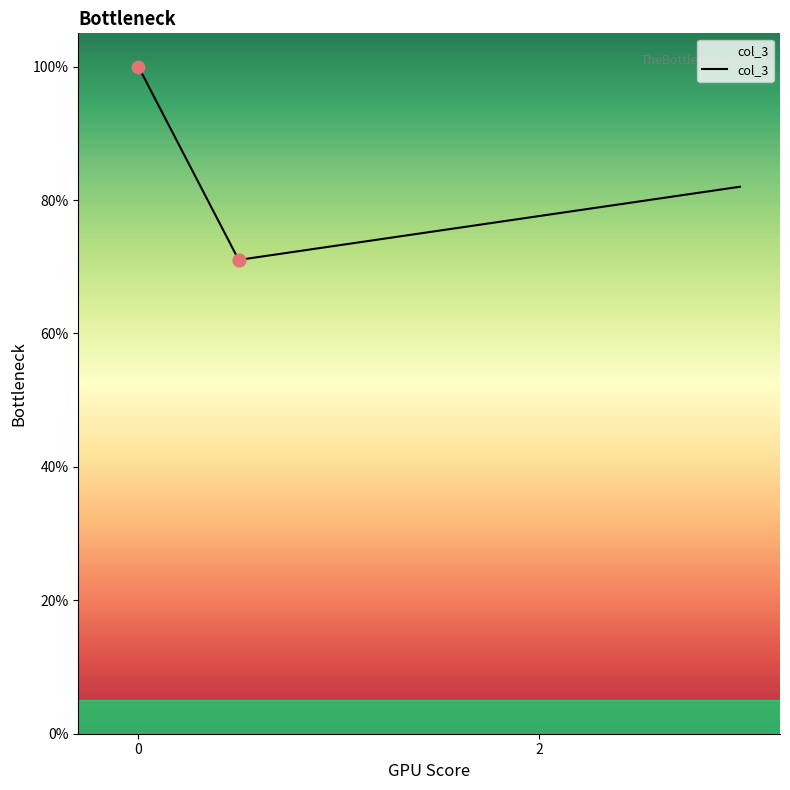

Between 2 and 3, which is larger?

3